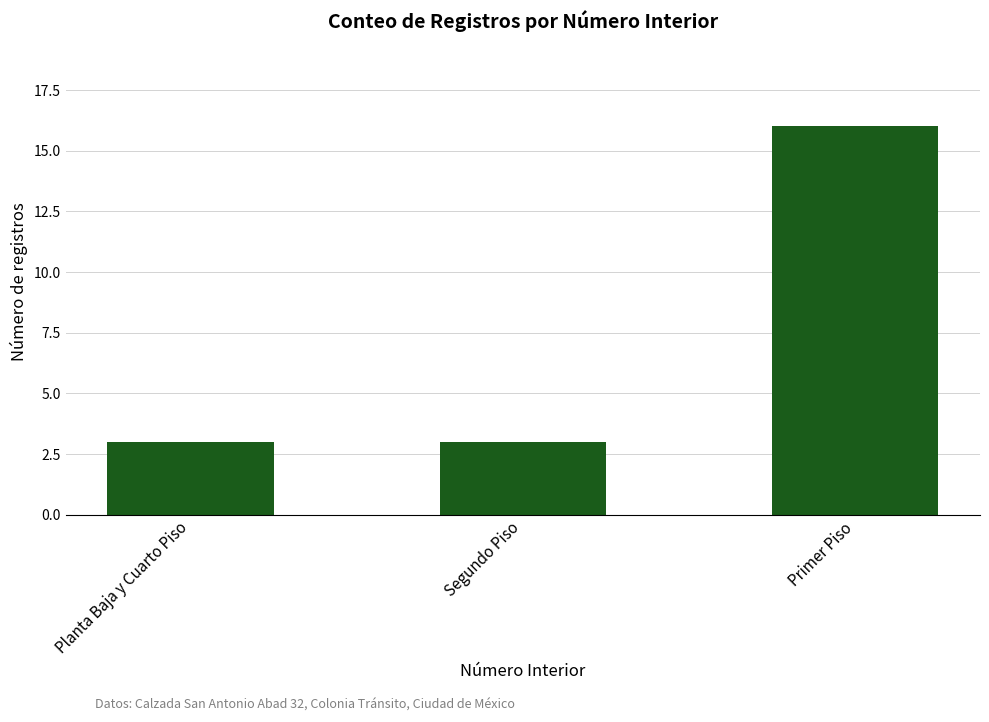

How many values are between 3 and 16?

3